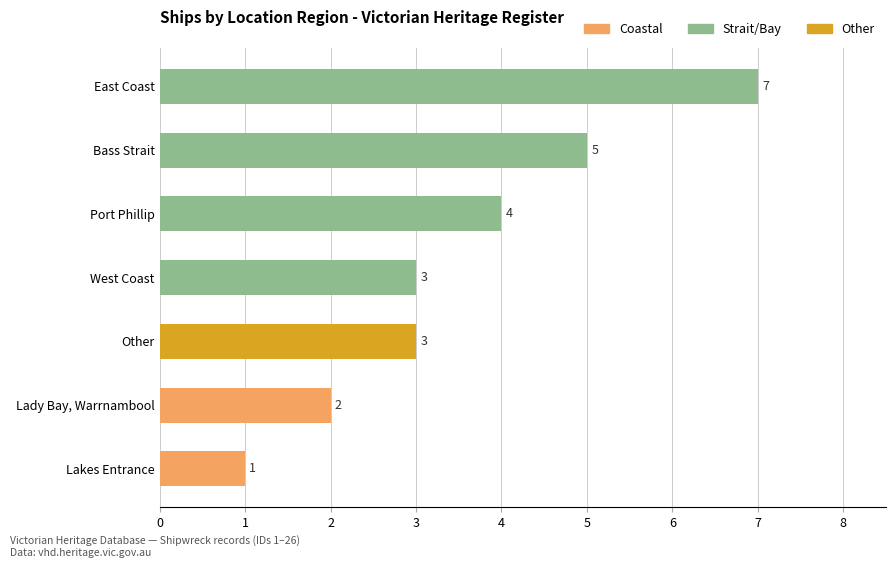

What is the greatest value displayed?

7